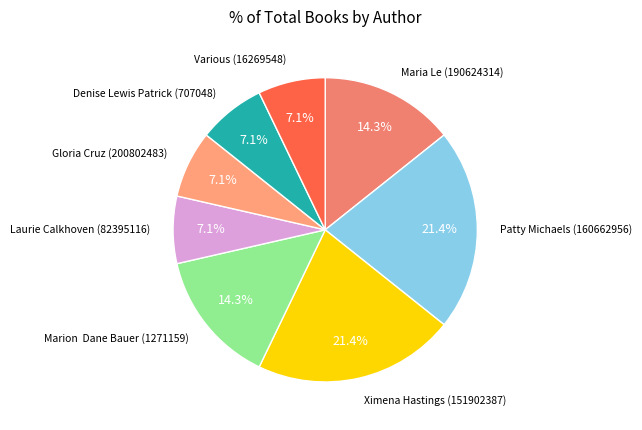

Is Patty Michaels (160662956) the majority of the pie?

No